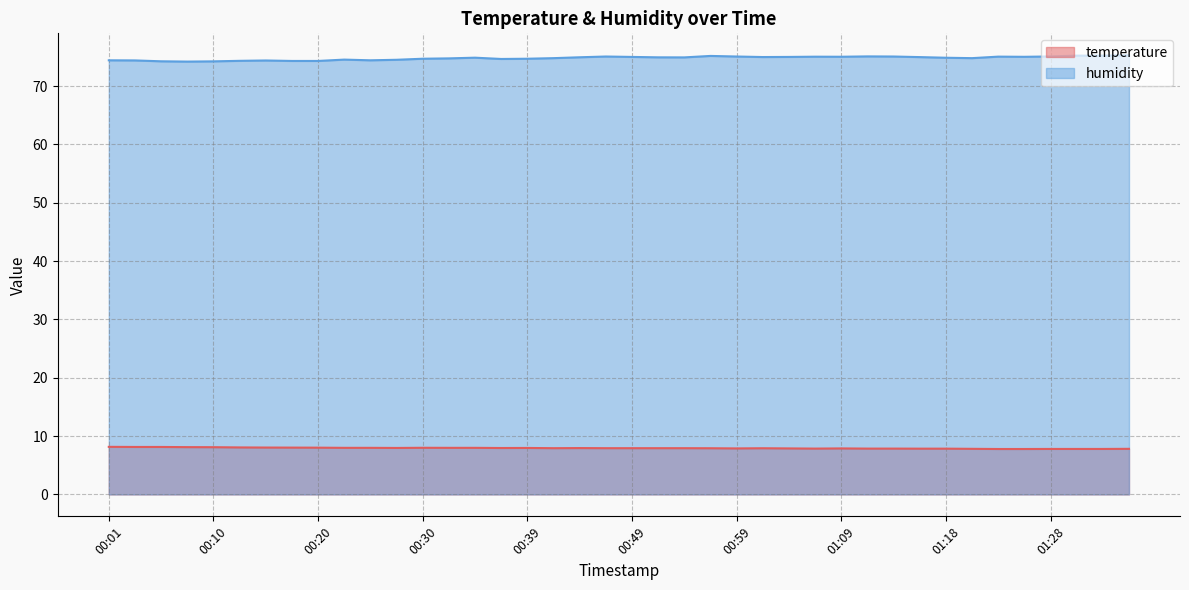

Rank the categories by temperature value from highest to lowest.

00:01, 00:03, 00:05, 00:08, 00:10, 00:13, 00:15, 00:18, 00:20, 00:30, 00:22, 00:25, 00:32, 00:35, 00:27, 00:39, 00:37, 00:44, 00:42, 00:47, 00:49, 00:52, 00:54, 00:56, 01:01, 00:59, 01:04, 01:09, 01:06, 01:11, 01:13, 01:16, 01:18, 01:21, 01:35, 01:28, 01:30, 01:33, 01:23, 01:26